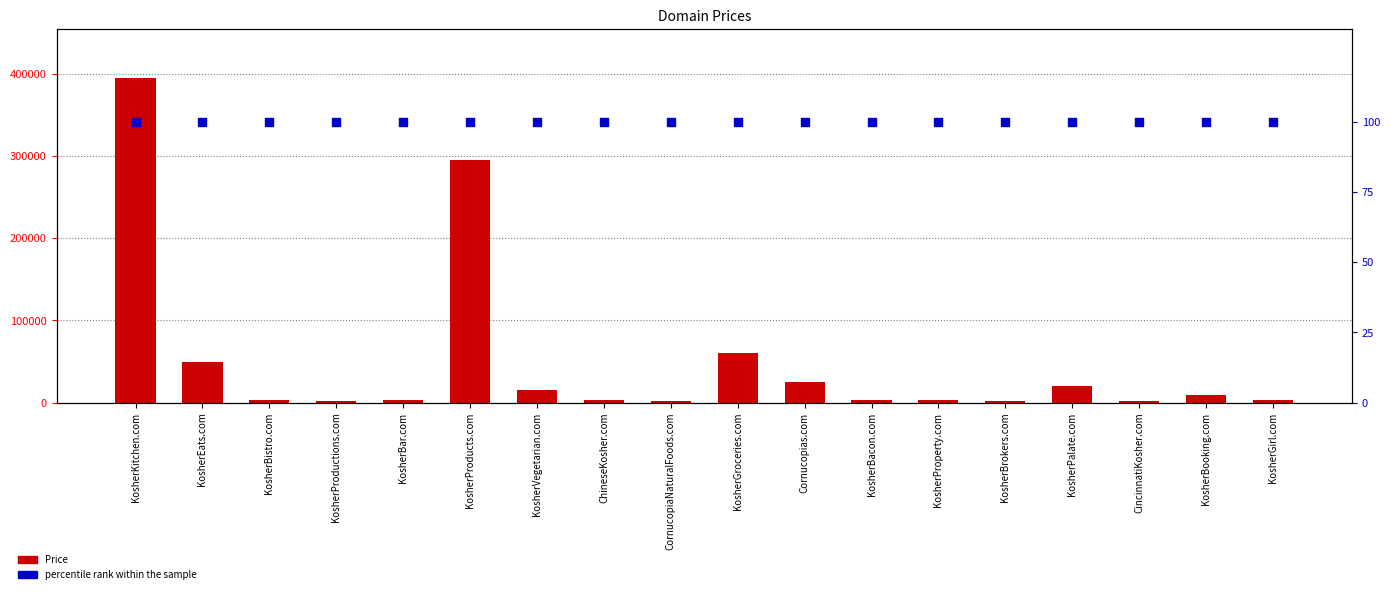

Which series contains the lowest Y value?

percentile rank within the sample